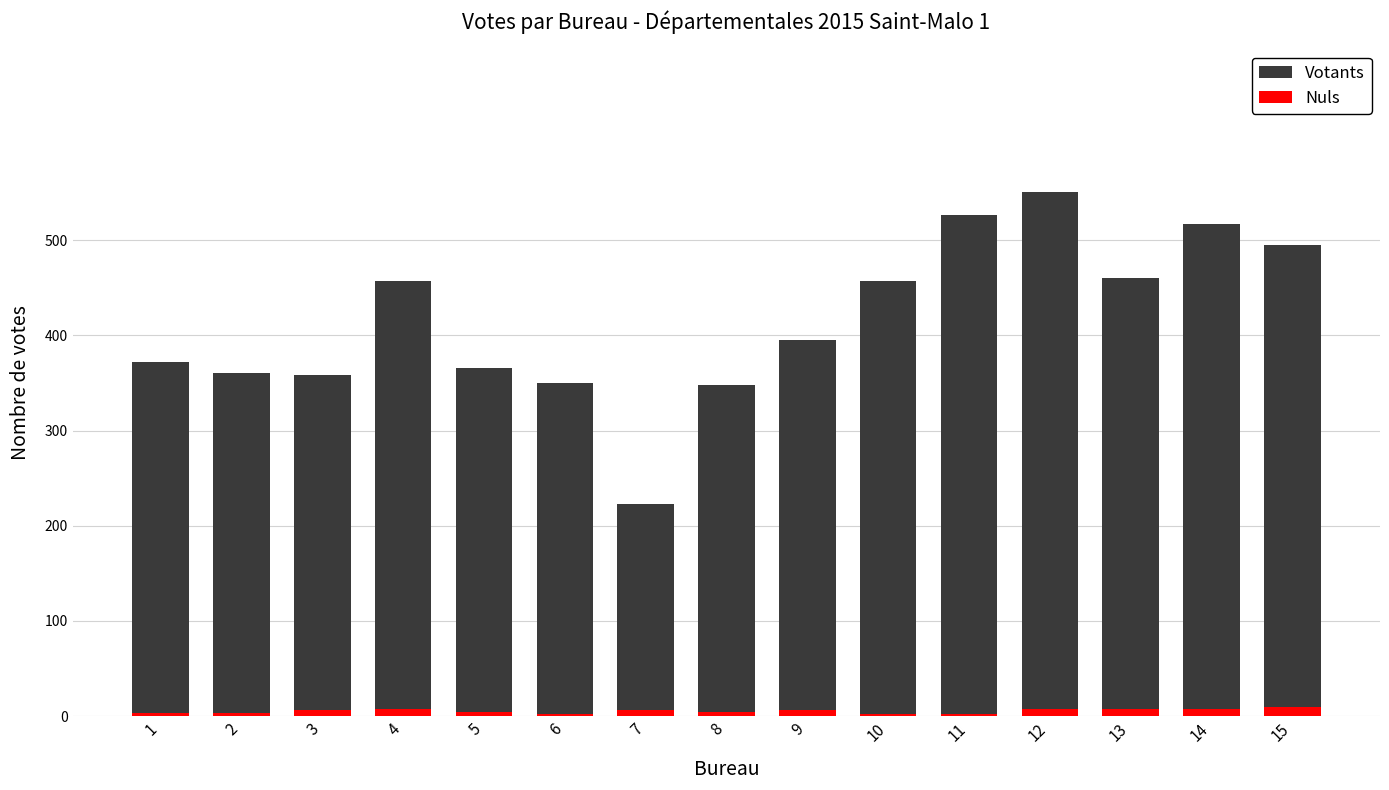

Which category has the highest value across all series?

12